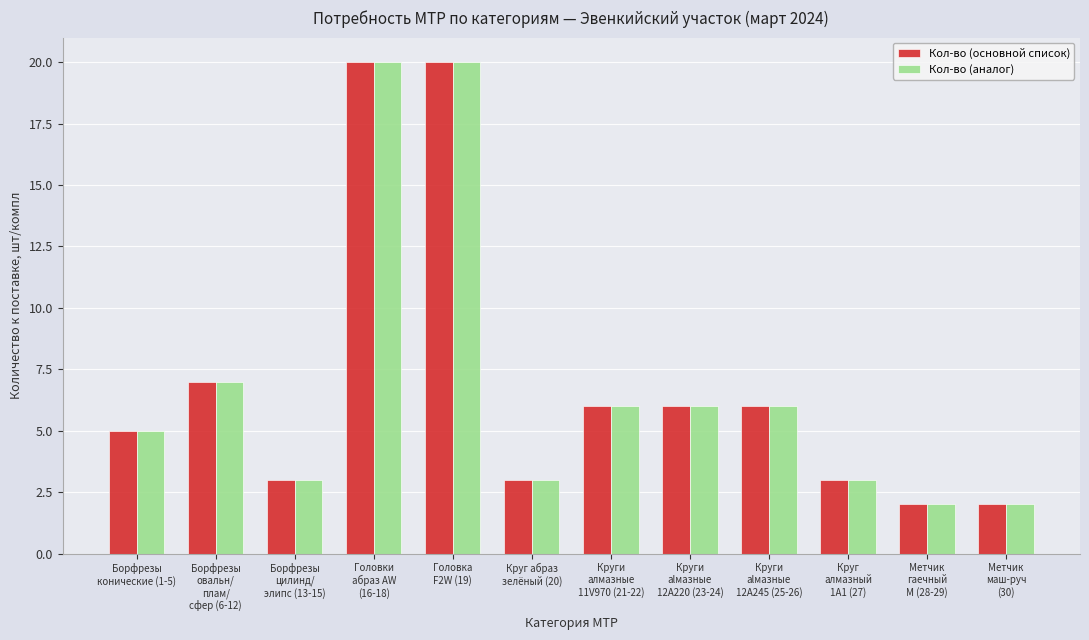

Reading right to left, extract all data points from this chart.

Кол-во (основной список): Метчик
маш-руч
(30)=2	Метчик
гаечный
М (28-29)=2	Круг
алмазный
1А1 (27)=3	Круги
alмазные
12А245 (25-26)=6	Круги
alмазные
12А220 (23-24)=6	Круги
алмазные
11V970 (21-22)=6	Круг абраз
зелёный (20)=3	Головка
F2W (19)=20	Головки
абраз AW
(16-18)=20	Борфрезы
цилинд/
элипс (13-15)=3	Борфрезы
овальн/
плам/
сфер (6-12)=7	Борфрезы
конические (1-5)=5
Кол-во (аналог): Метчик
маш-руч
(30)=2	Метчик
гаечный
М (28-29)=2	Круг
алмазный
1А1 (27)=3	Круги
alмазные
12А245 (25-26)=6	Круги
alмазные
12А220 (23-24)=6	Круги
алмазные
11V970 (21-22)=6	Круг абраз
зелёный (20)=3	Головка
F2W (19)=20	Головки
абраз AW
(16-18)=20	Борфрезы
цилинд/
элипс (13-15)=3	Борфрезы
овальн/
плам/
сфер (6-12)=7	Борфрезы
конические (1-5)=5